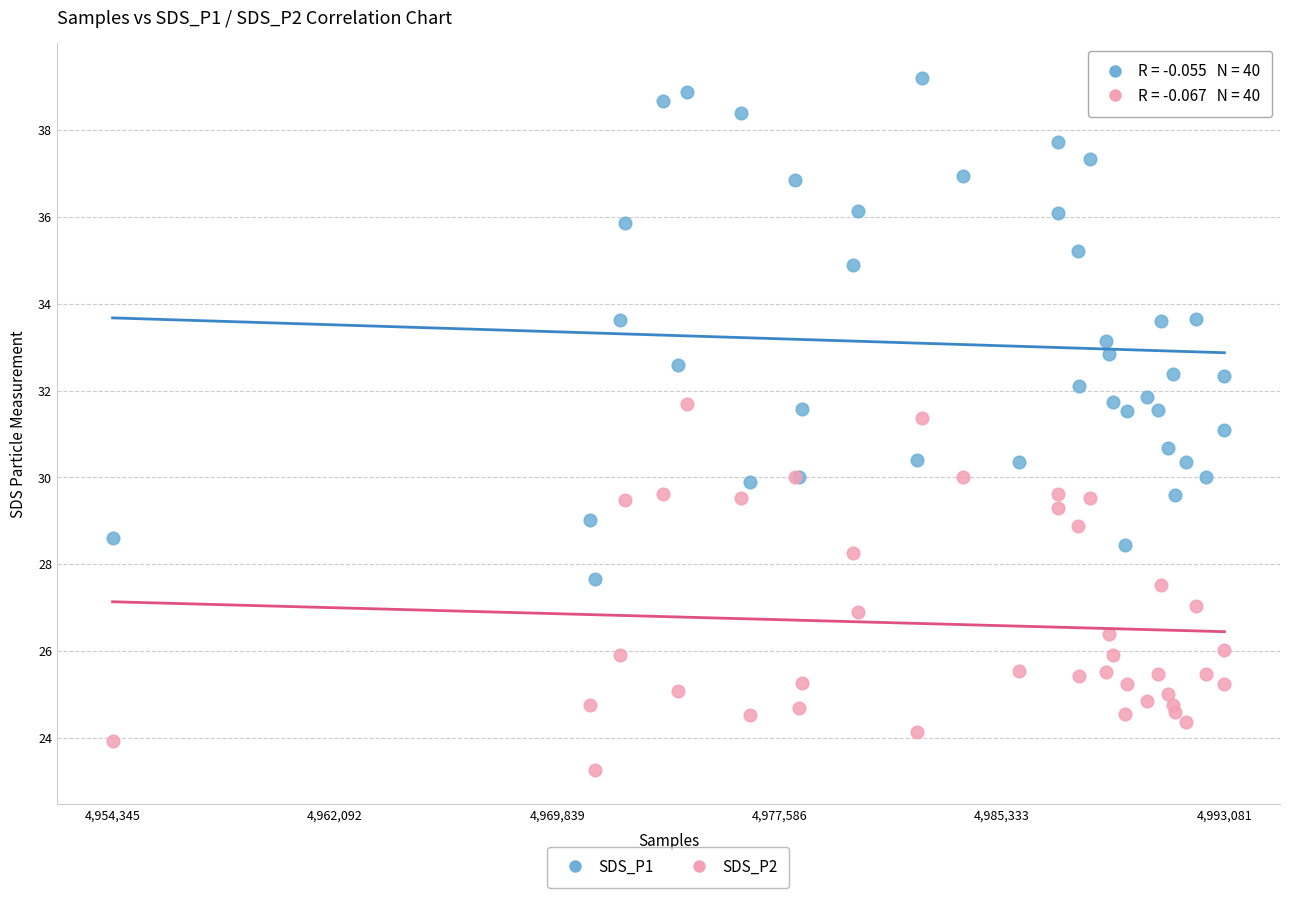

Which series contains the lowest Y value?

SDS_P2